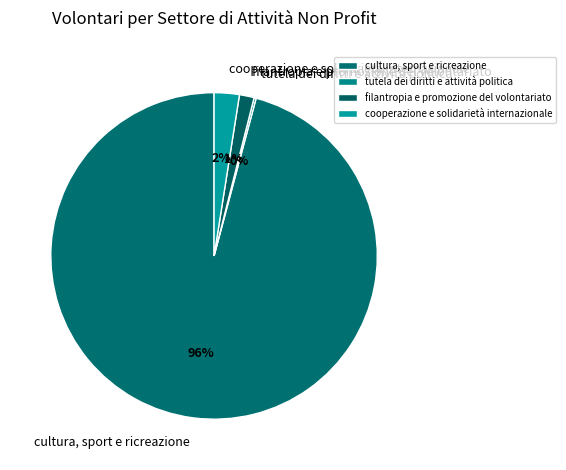

Is it true that filantropia e promozione del volontariato is 11% of the pie?

False